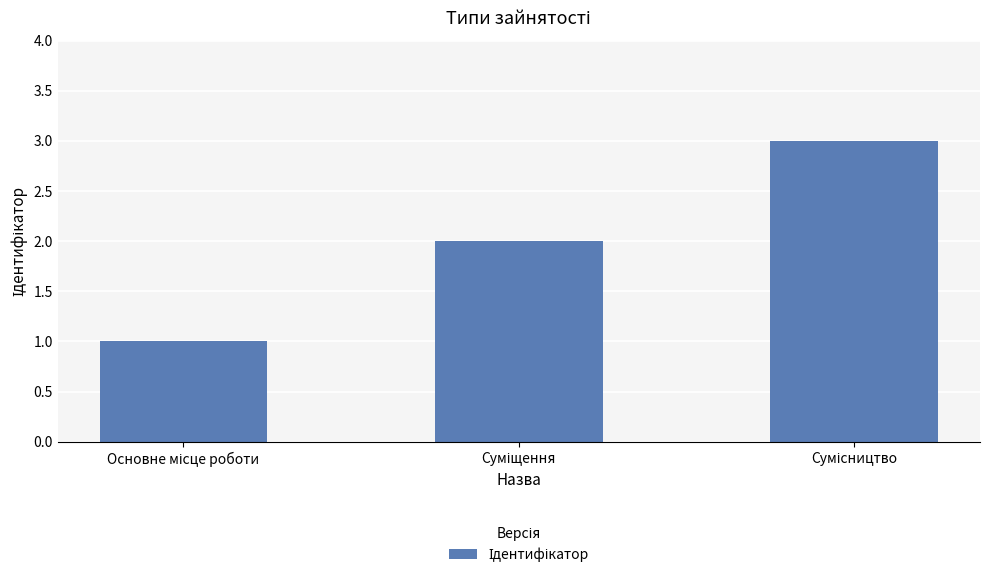

How many data points does each series have?

3